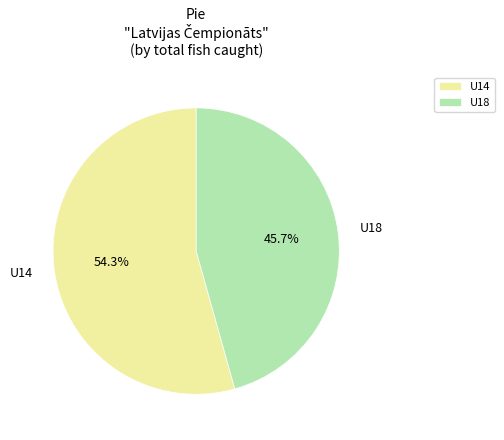

Count the number of slices in the pie.

2